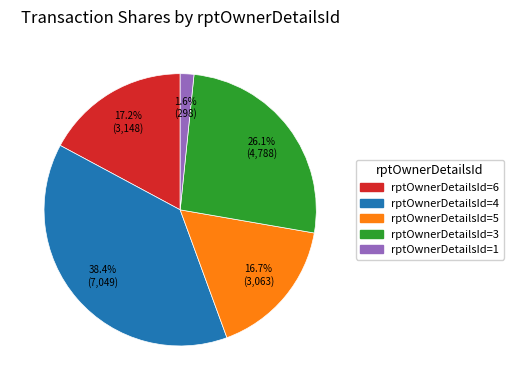

Is there a majority slice in this chart?

No